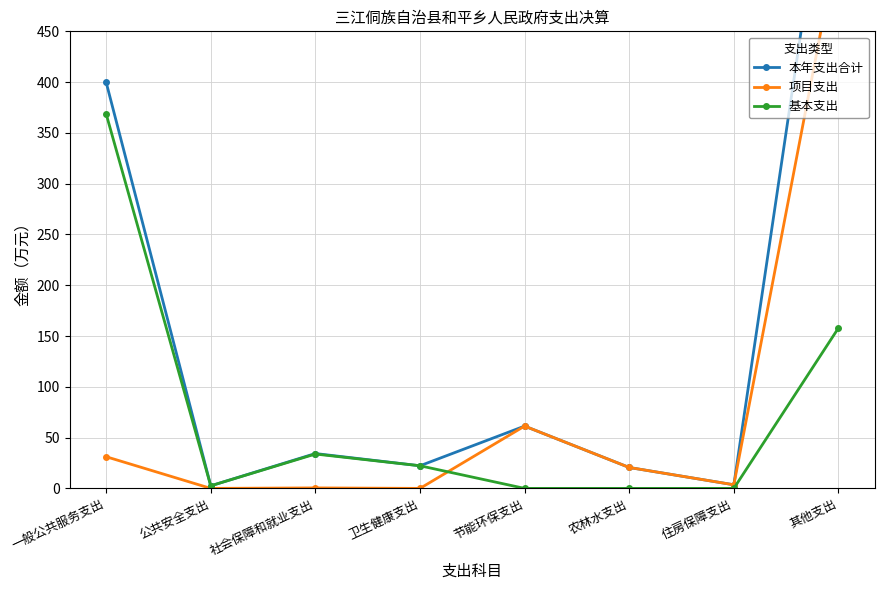

Which category has the lowest value in the 项目支出 series?

公共安全支出